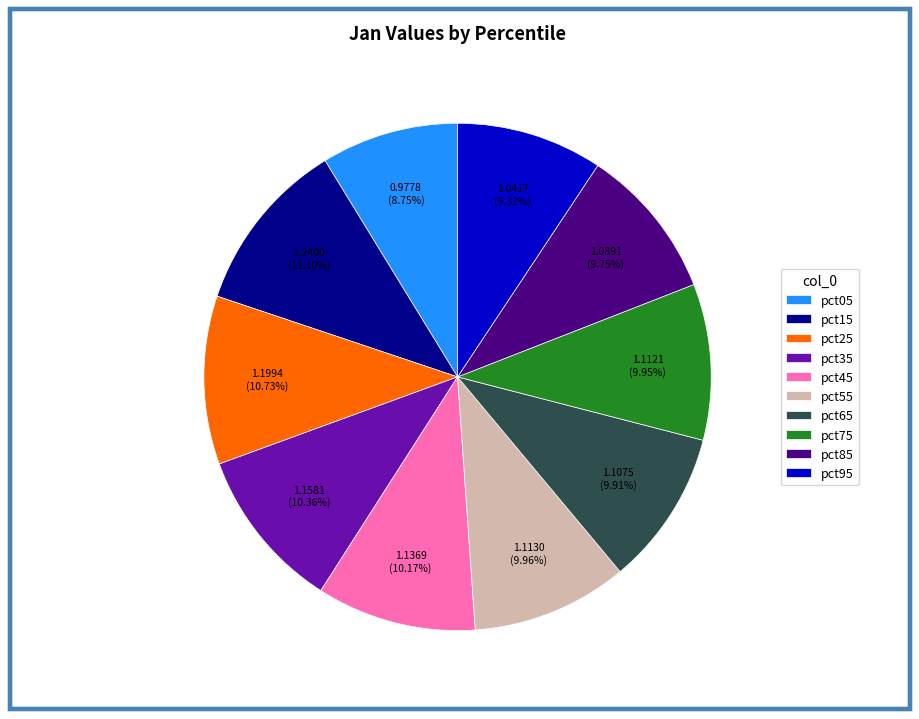

Is pct35 the majority of the pie?

No